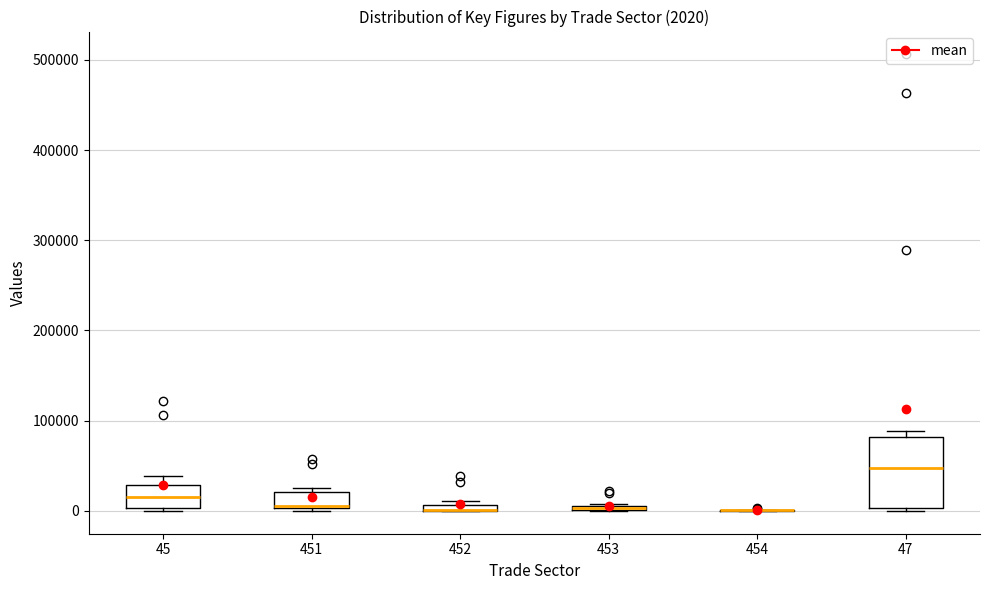

Which box is the tallest, from its lower edge to its upper edge?

47